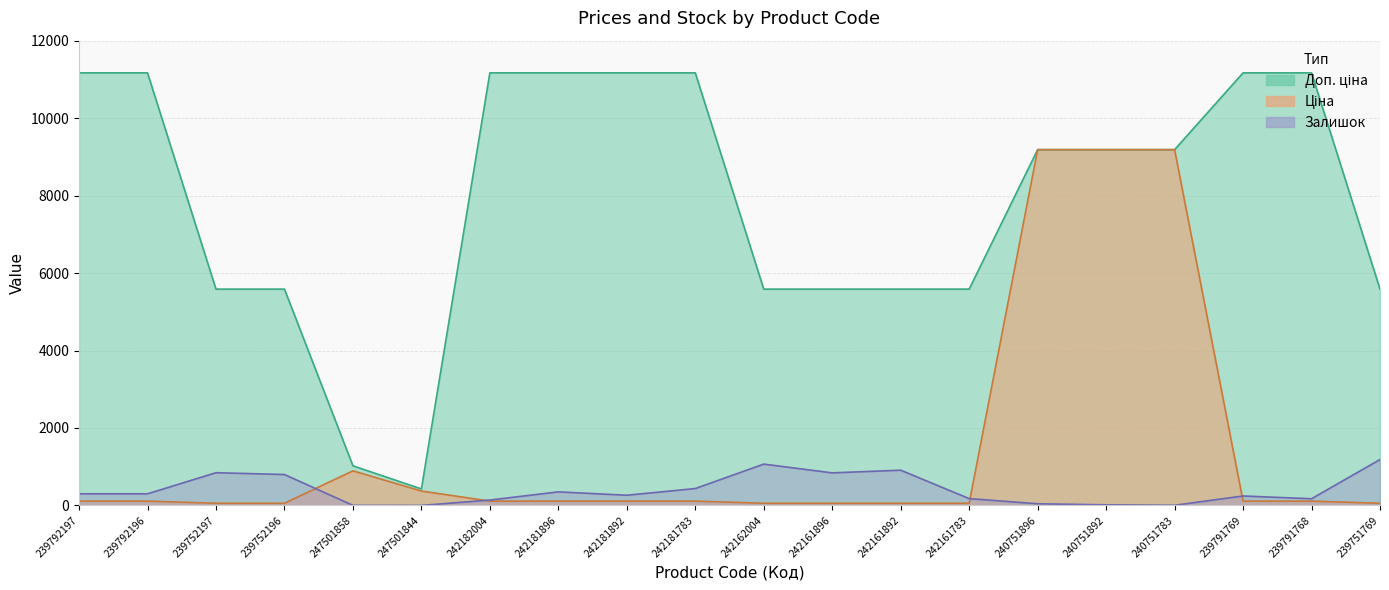

What are all the series names shown in the legend?

Ціна, Доп. ціна, Залишок